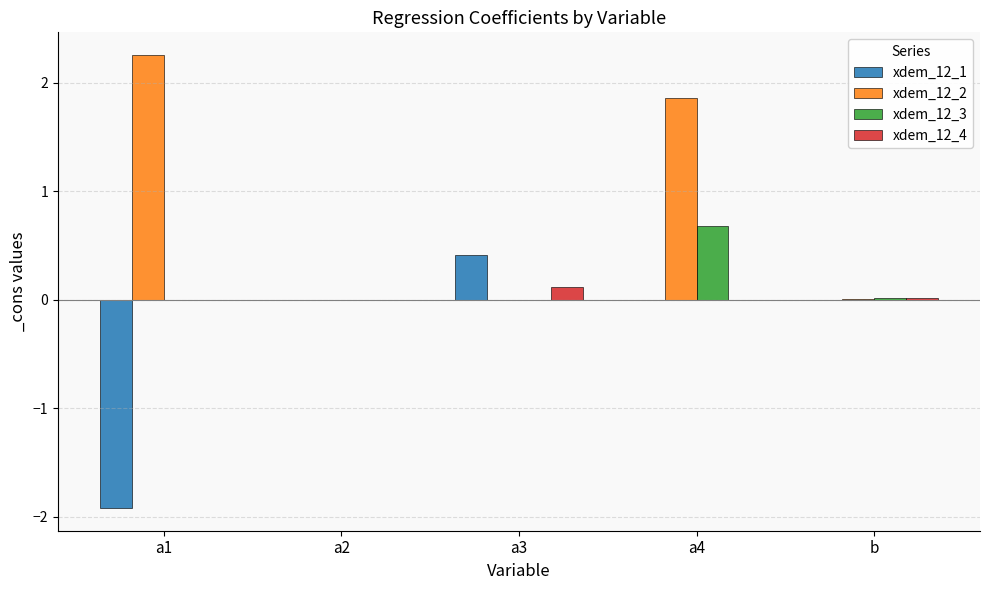

What is the sum of all xdem_12_1 values?

-1.5